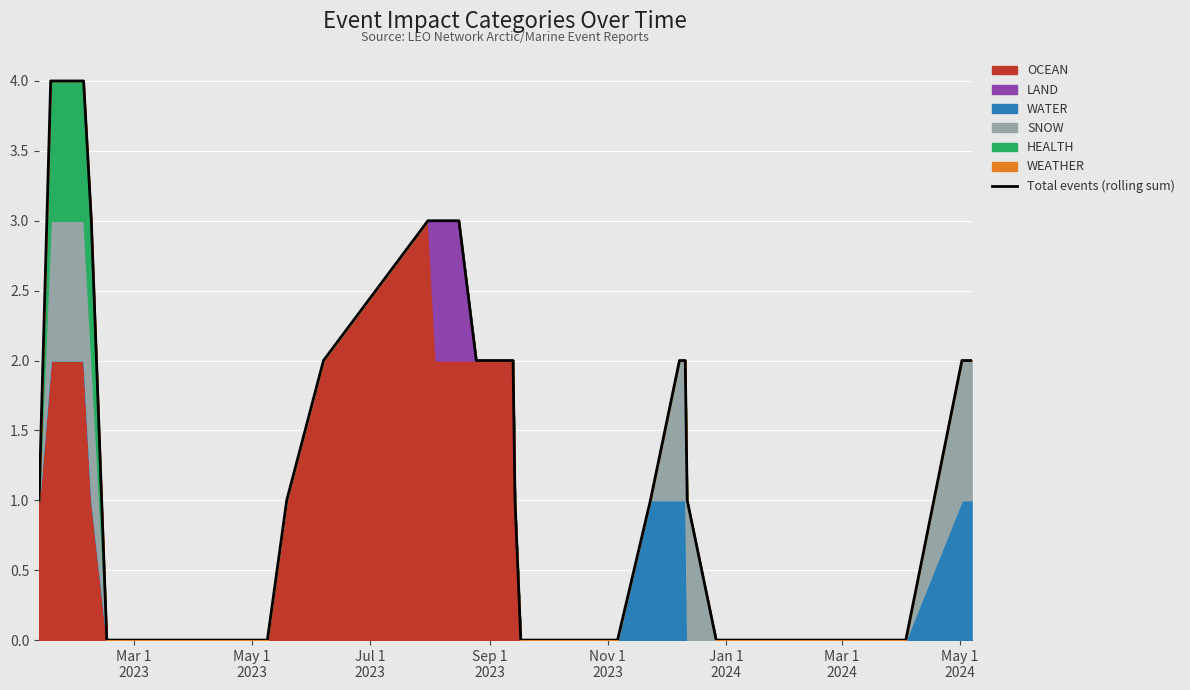

How many lines are shown in the chart?

1